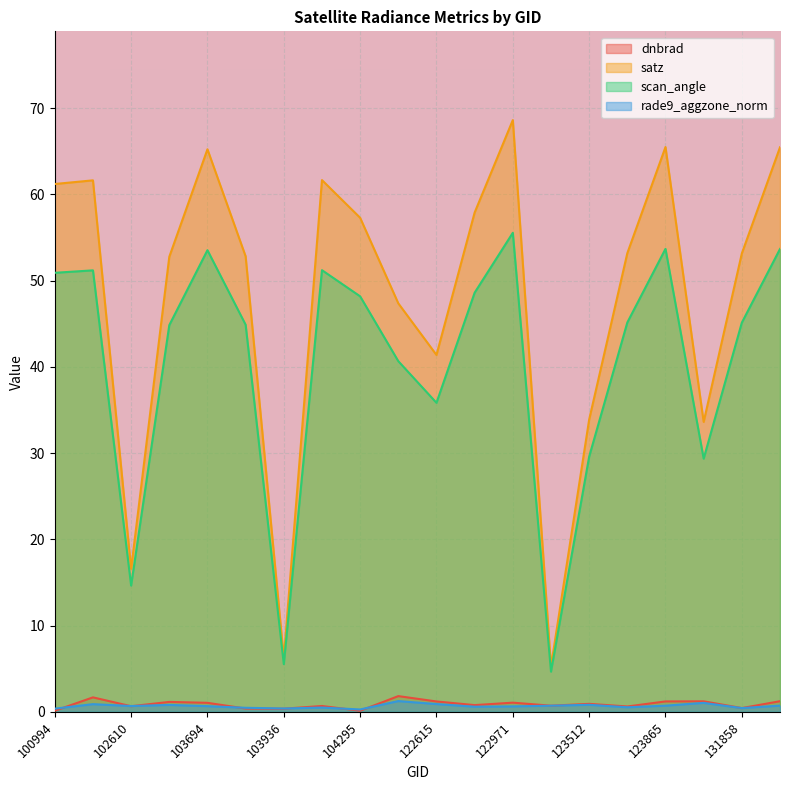

Where do rade9_aggzone_norm and dnbrad first cross each other?

100994 and 102360